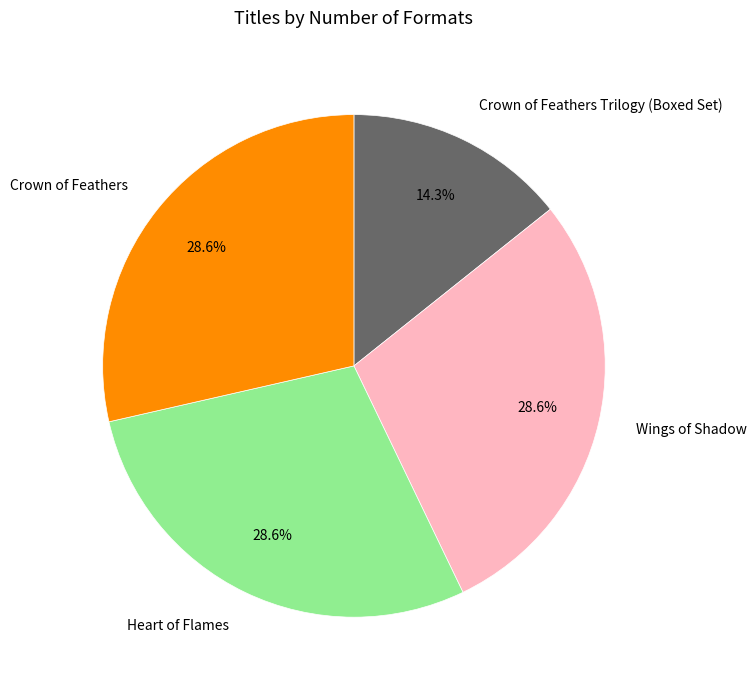

To the nearest percent, what portion does Wings of Shadow represent?

29%